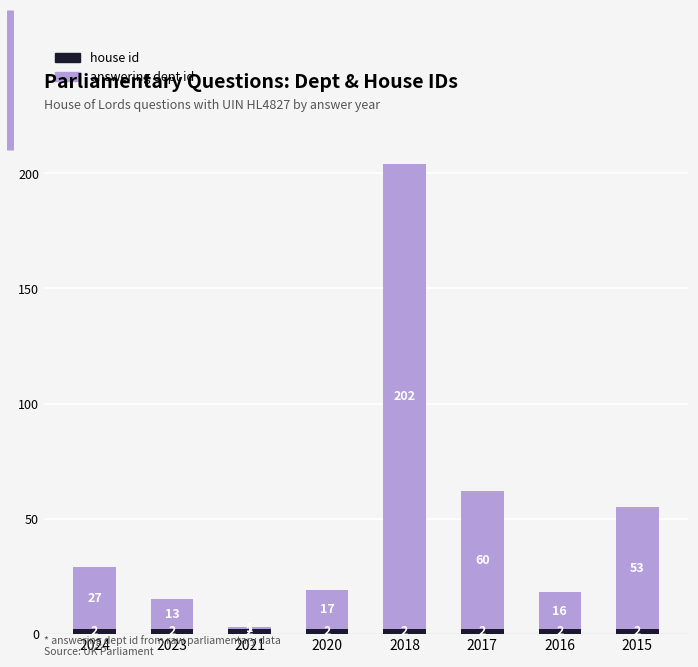

At which category is the sum across all series the highest?

2018